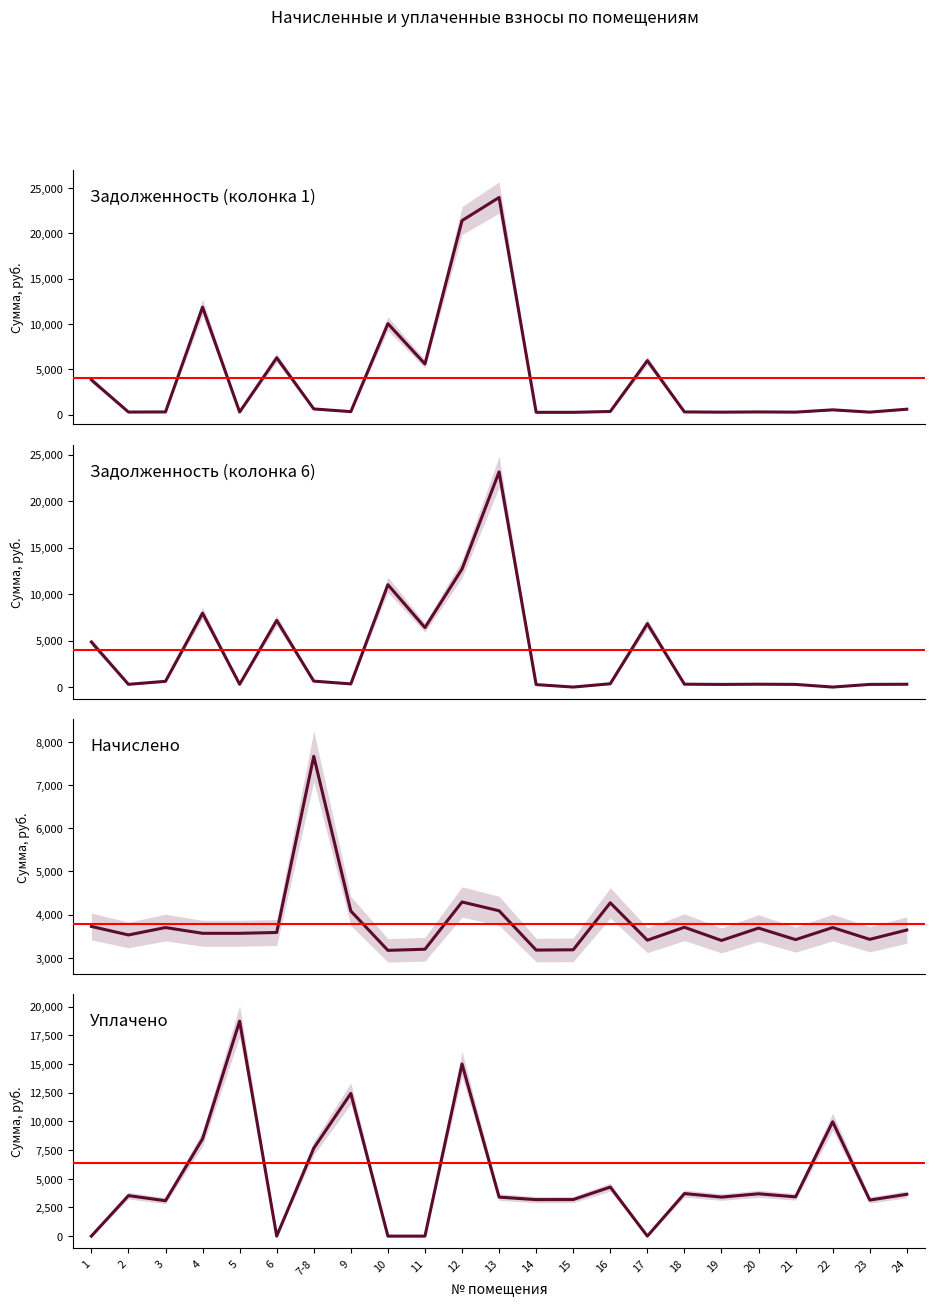

What is the difference between the maximum and minimum values in the задолженность (кол.1) series?

23687.5